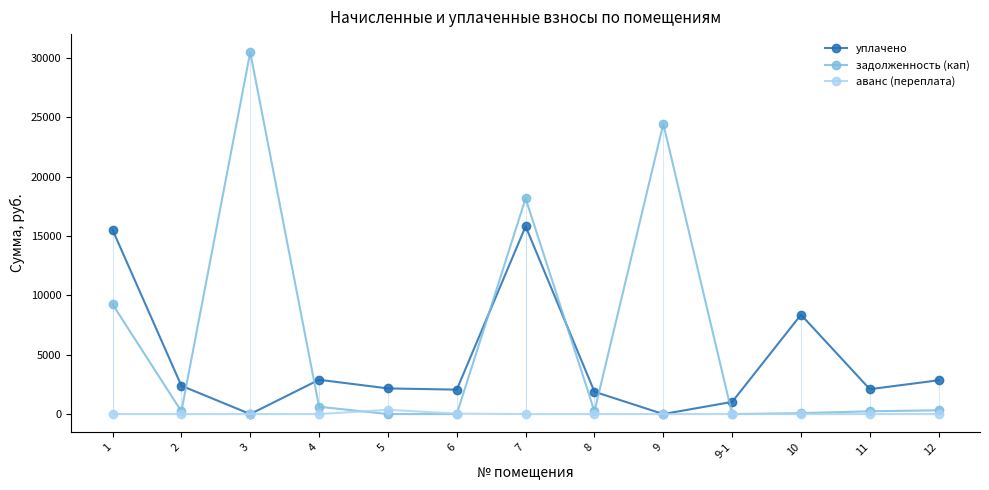

At which label is уплачено closest to 7902?

10